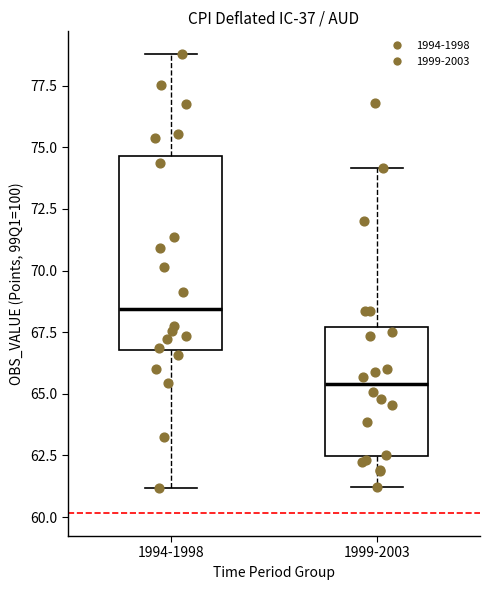

Reading left to right, read every box against the y-axis: the position of its median line, the range the box covers, and the ends of its whiskers. The values are not printed on the chart, so give them approximately, as read against the axis.

1994-1998: median 68.5, box 67.0 to 74.5, whiskers 61.0 to 79.0
1999-2003: median 65.5, box 62.5 to 67.5, whiskers 61.0 to 74.0